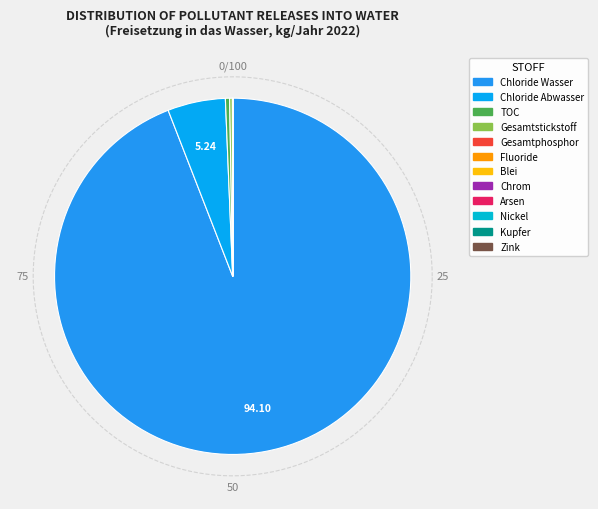

How much of the chart is everything except Chloride (als Gesamt-Cl)?

5.9%